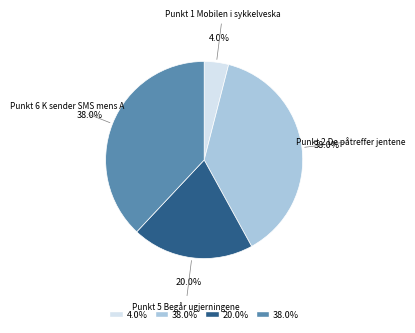

What percentage do Punkt 6 K sender SMS mens A and Punkt 2 De påtreffer jentene together represent?

76.0%